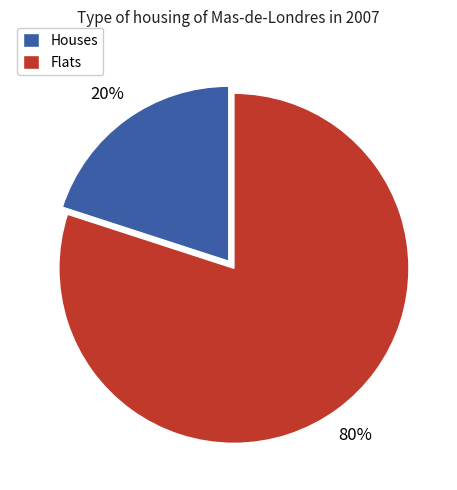

Is it true that Houses is 20% of the pie?

True